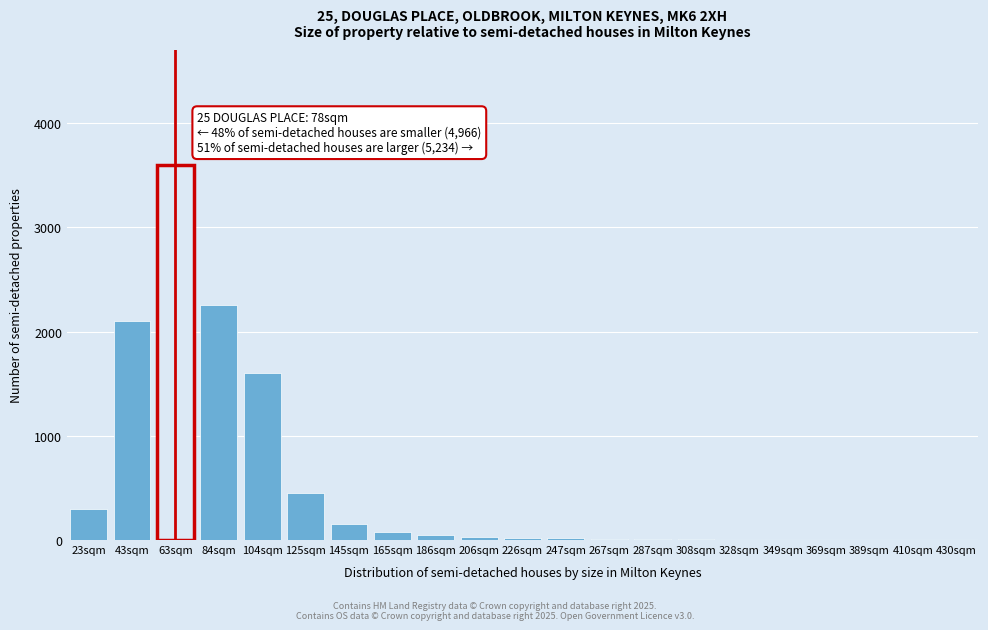

Which label corresponds to the largest value in the chart?

63sqm